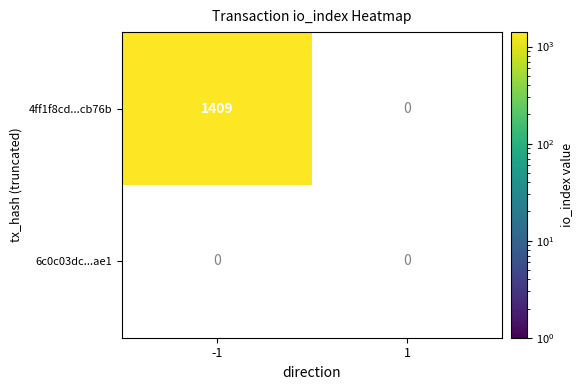

Reading left to right, transcribe all the data shown in this chart.

4ff1f8cd4cc2815d2716cd2827d30d6f95cb76b: 1409	0
6c0c03dc2874fe40a2821360433d0b2d5ad2ae1: 0	0